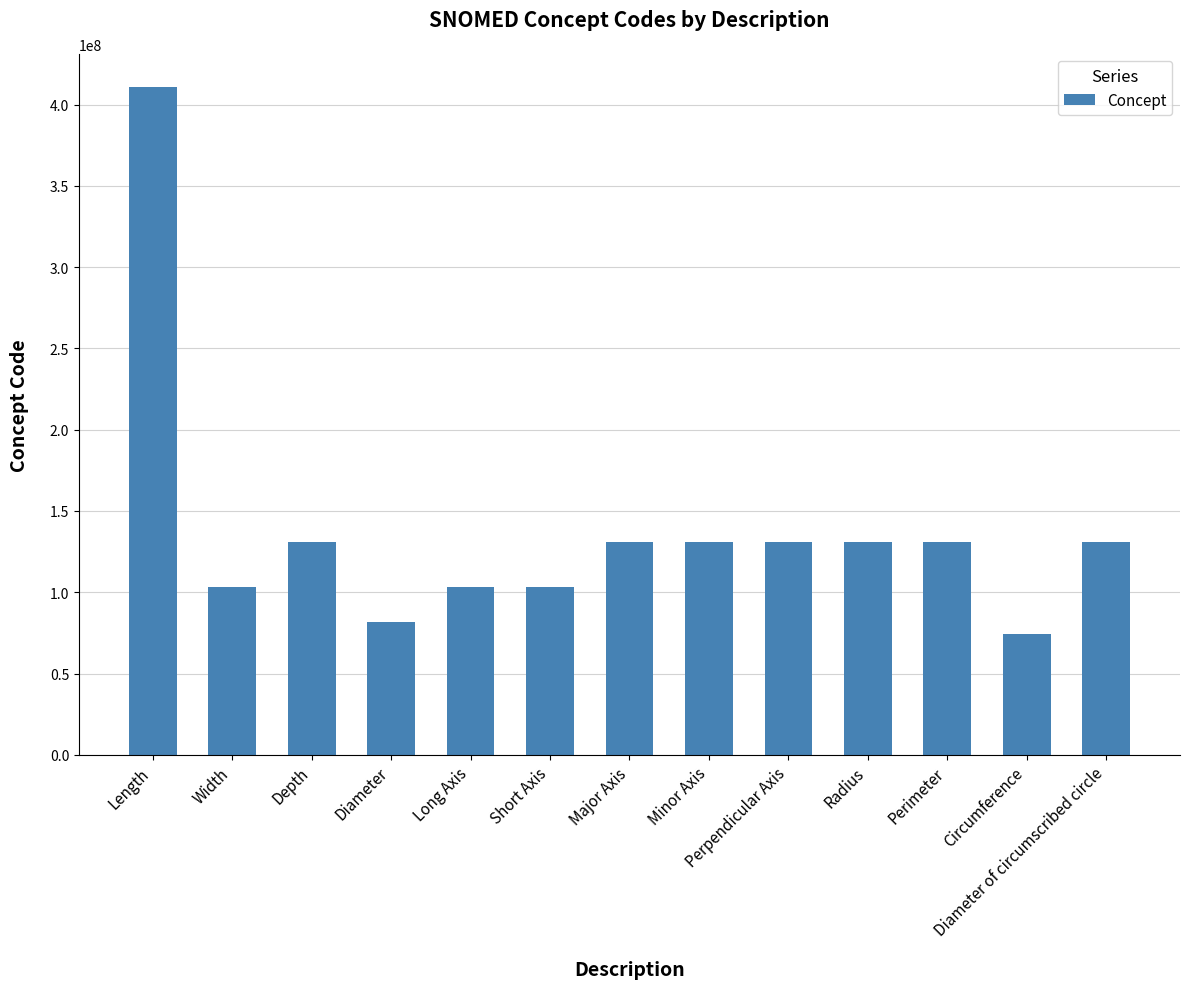

What is the label of the 9th bar from the left?

Perpendicular Axis